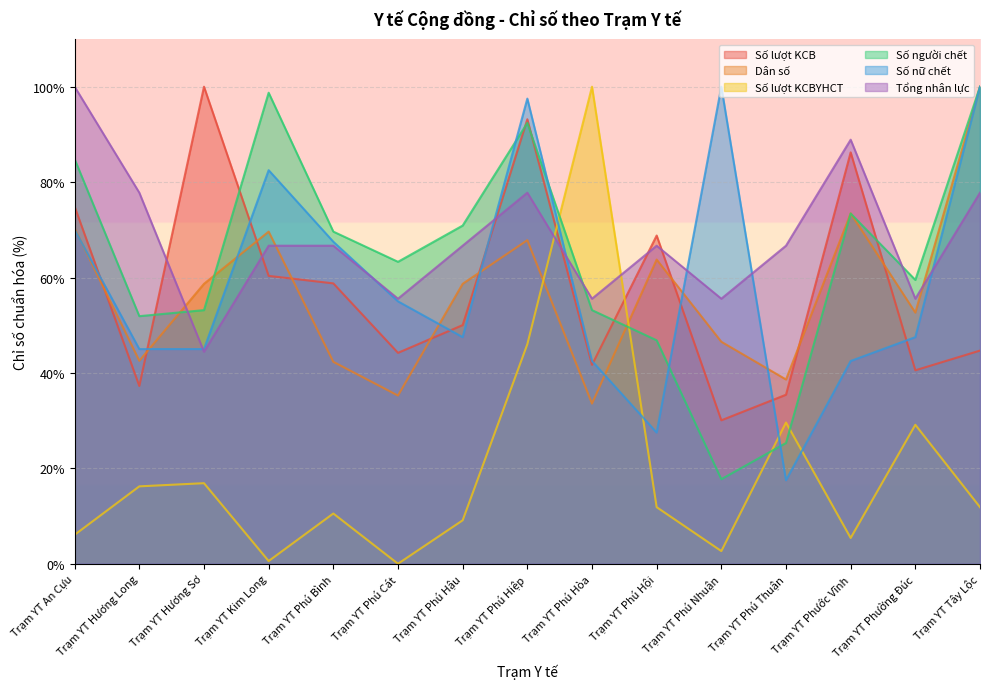

True or false: Số lượt KCB and Số nữ chết intersect in this chart.

True